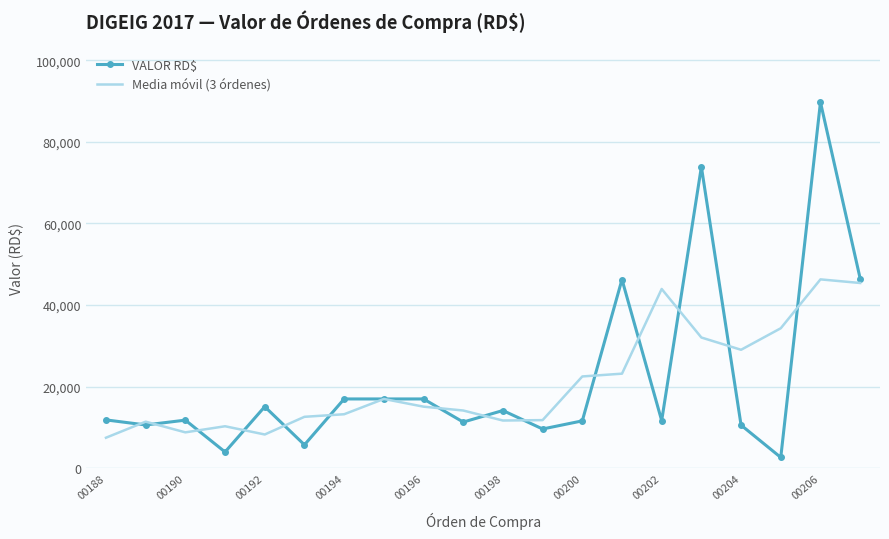

List the series in order of their peak value, highest first.

VALOR RD$, Media móvil (3 órdenes)